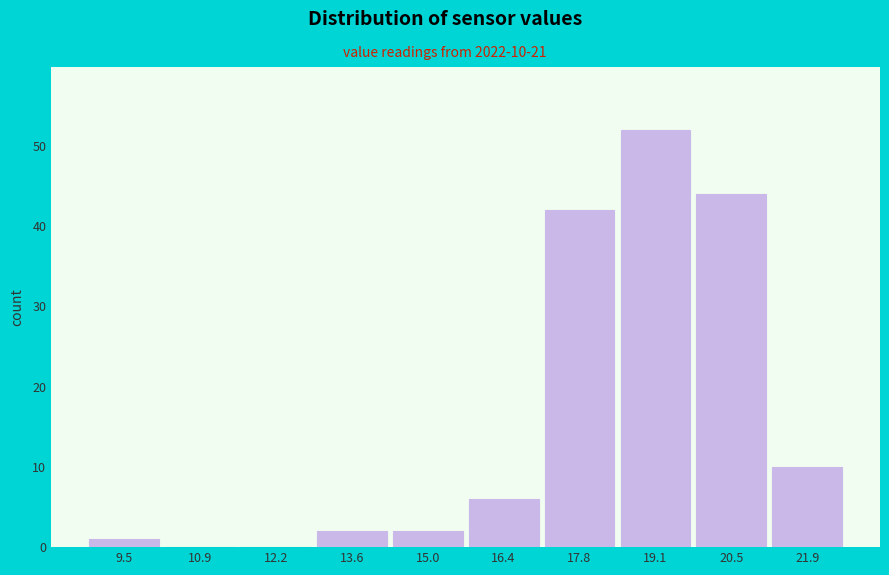

Reading left to right, what are all the values shown in this chart?

9.5=1	10.9=0	12.2=0	13.6=2	15.0=2	16.4=6	17.8=42	19.1=52	20.5=44	21.9=10